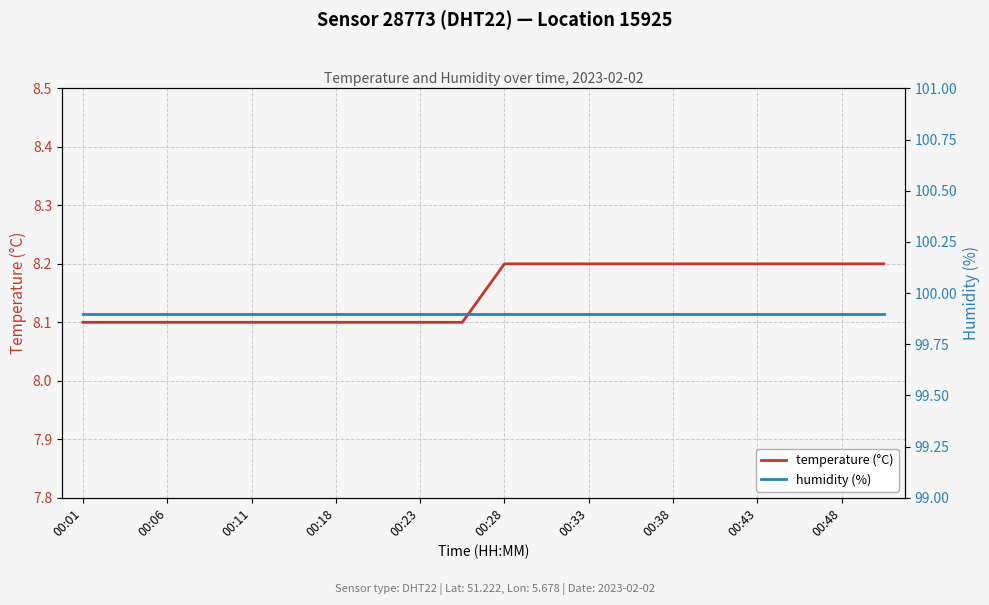

What is the value of the humidity (%) point at the 15th from the left?

99.9